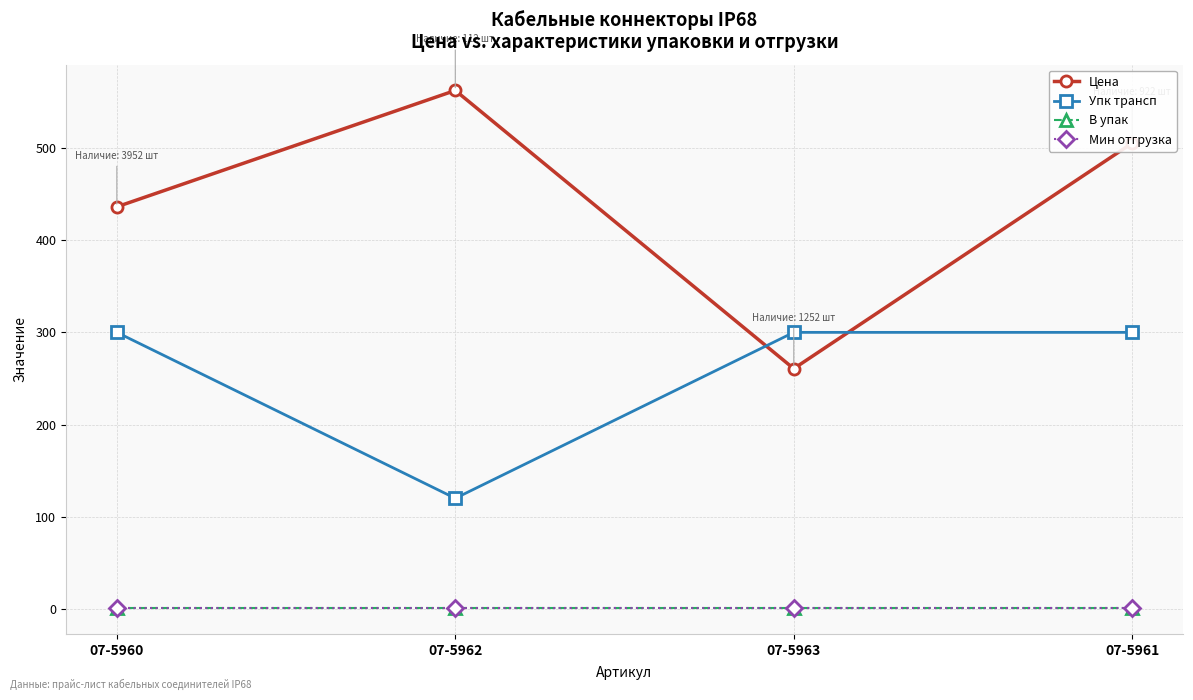

Between 07-5960 and 07-5962, which series saw the biggest shift?

Упк трансп